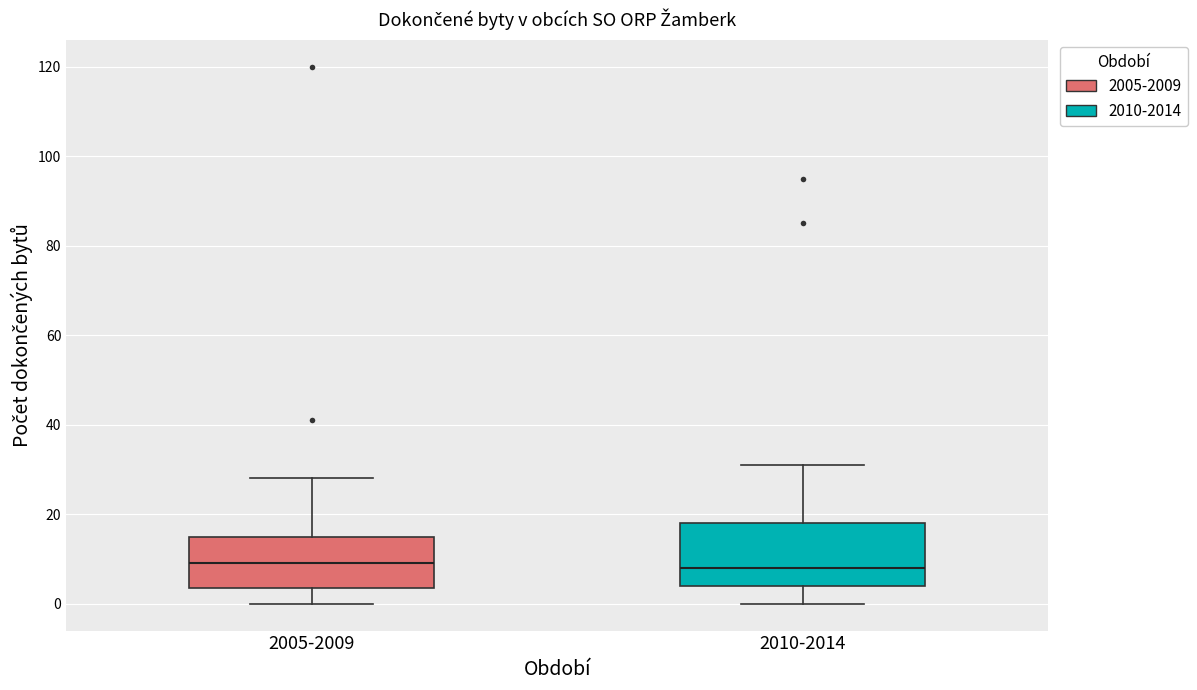

Where does the median line of the box for 2005-2009 sit on the y-axis? The values are not printed on the chart, so give them approximately, as read against the axis.

10